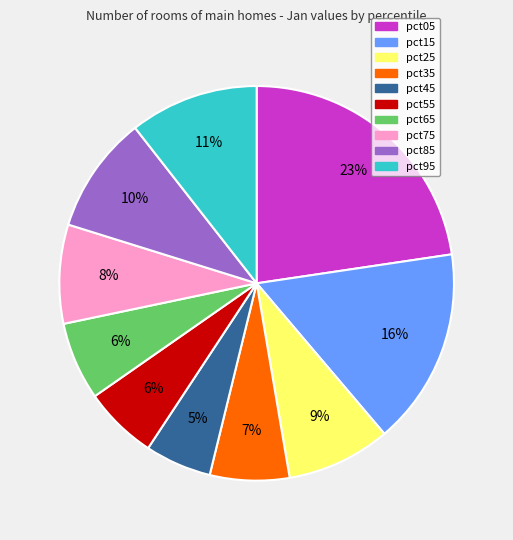

What is the ratio of the value at pct95 to the value at pct15?

0.7